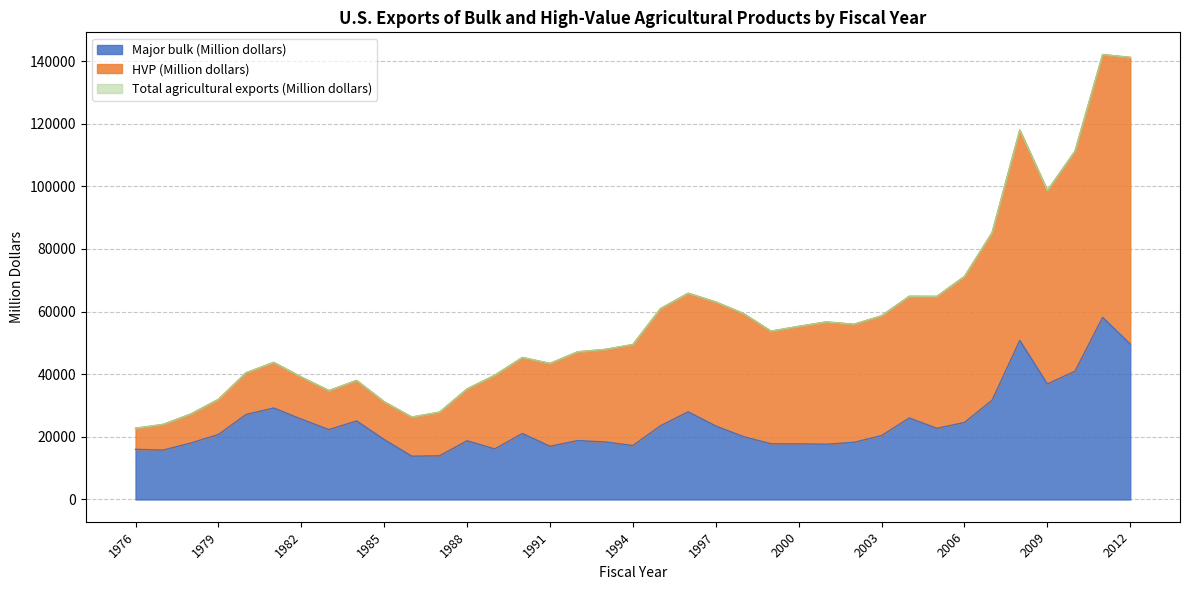

At how many categories does at least one series exceed 16379?

37